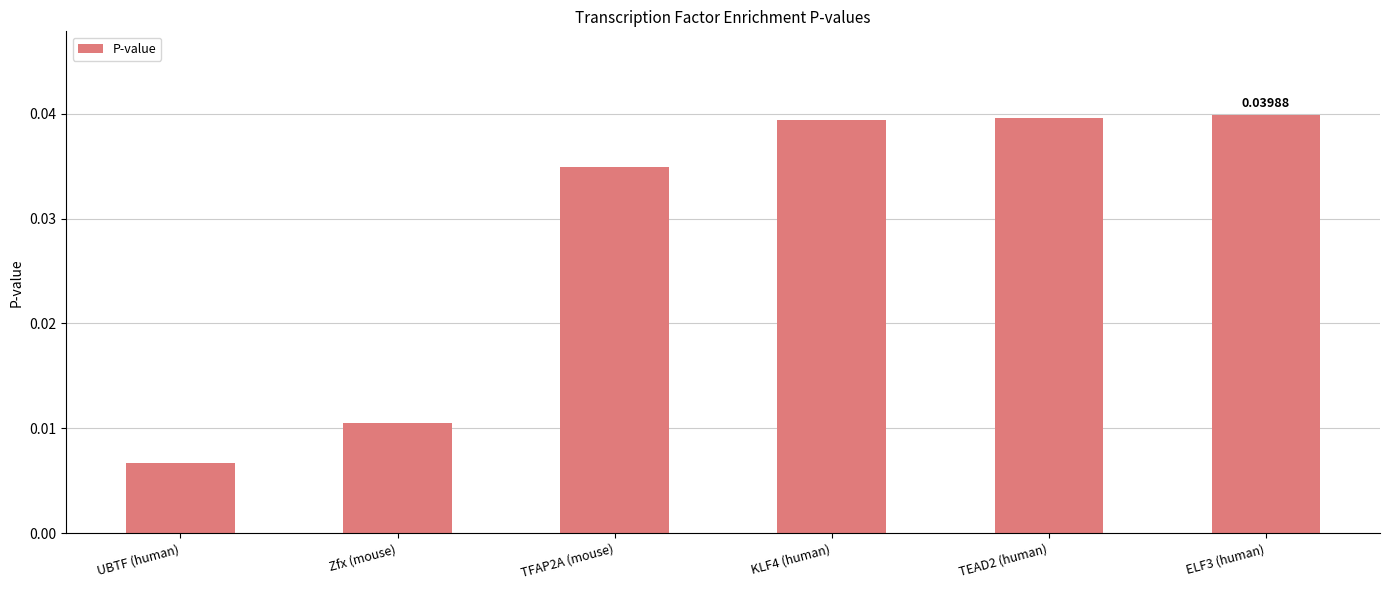

Which has a higher value, UBTF (human) or Zfx (mouse)?

Zfx (mouse)